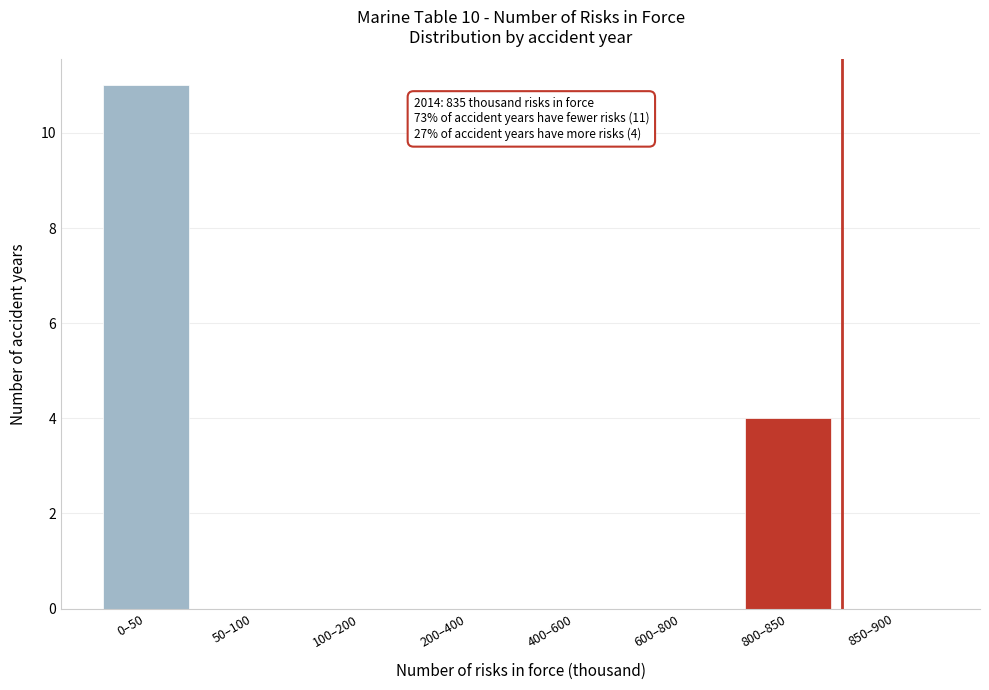

Reading left to right, list all the values displayed in this chart.

0–50=11	50–100=0	100–200=0	200–400=0	400–600=0	600–800=0	800–850=4	850–900=0